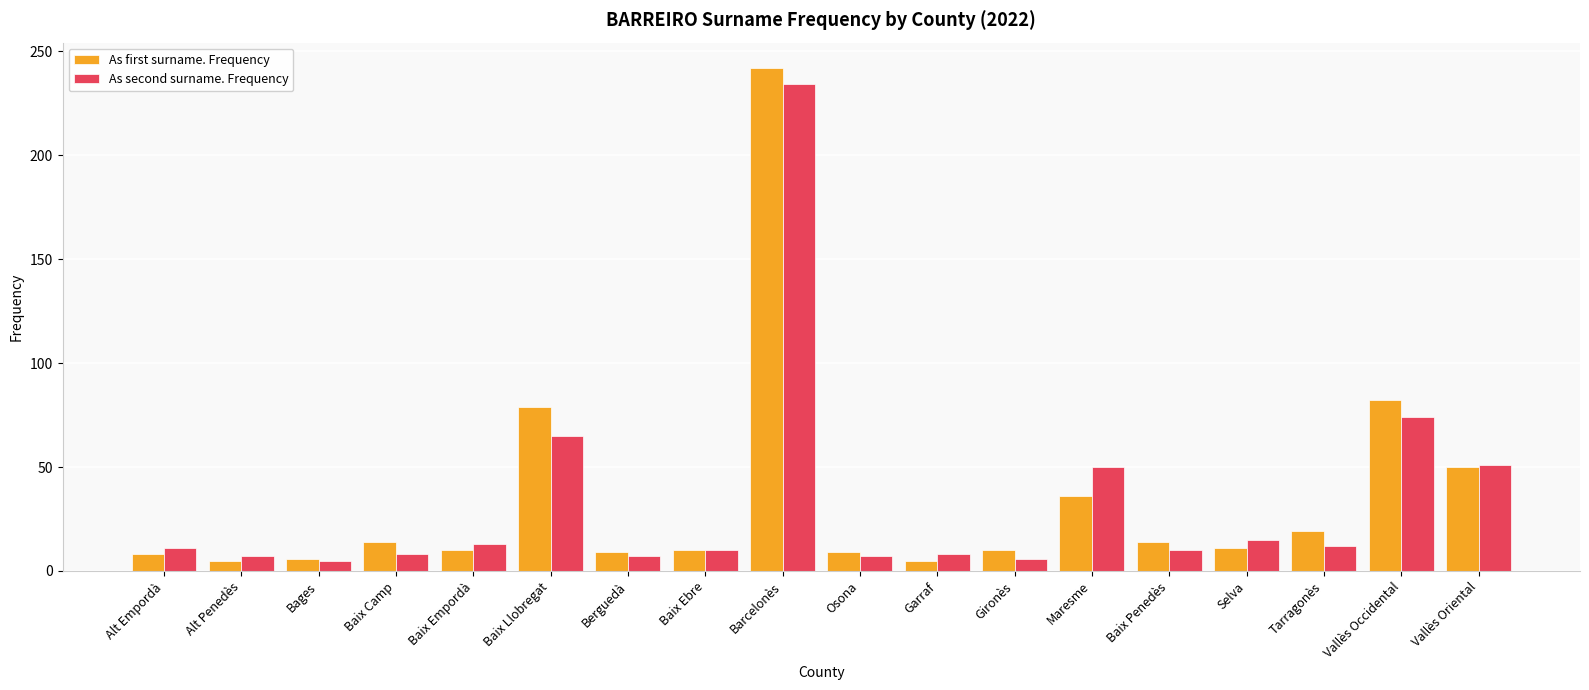

What is the spread (max minus min) of values at Baix Llobregat?

14